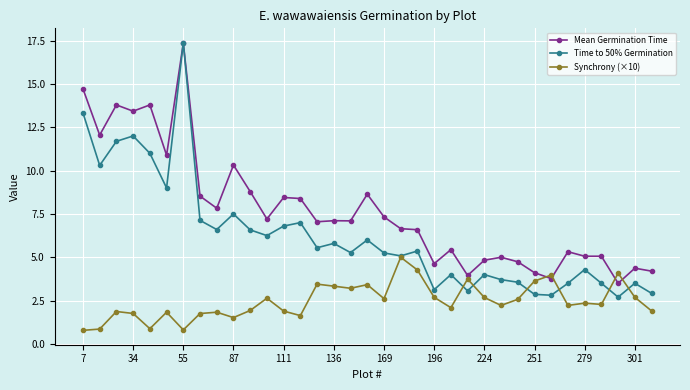

What is the value of the Synchrony (×10) point at the 29th from the left?

4.0